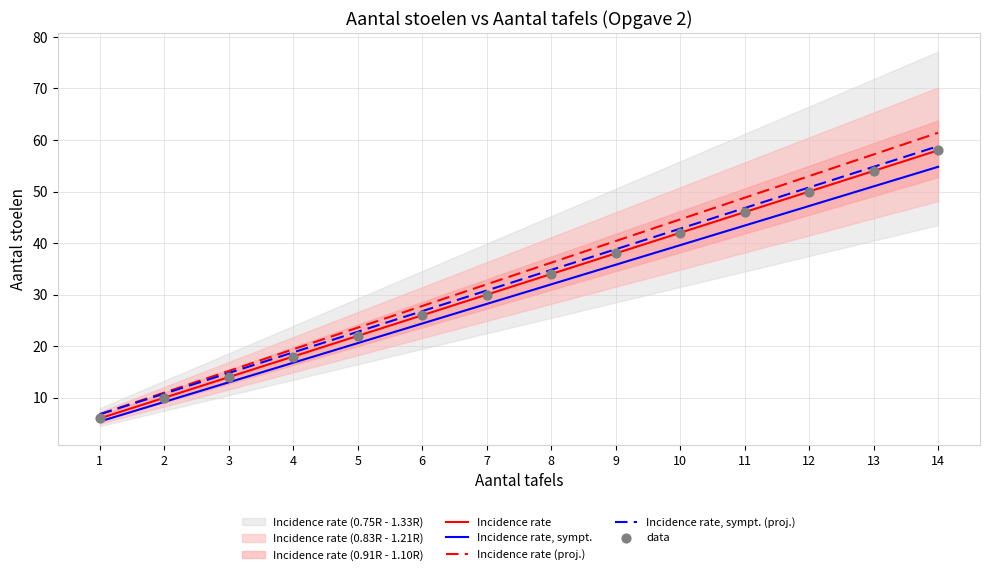

Which series contains the lowest Y value?

Incidence rate, sympt.